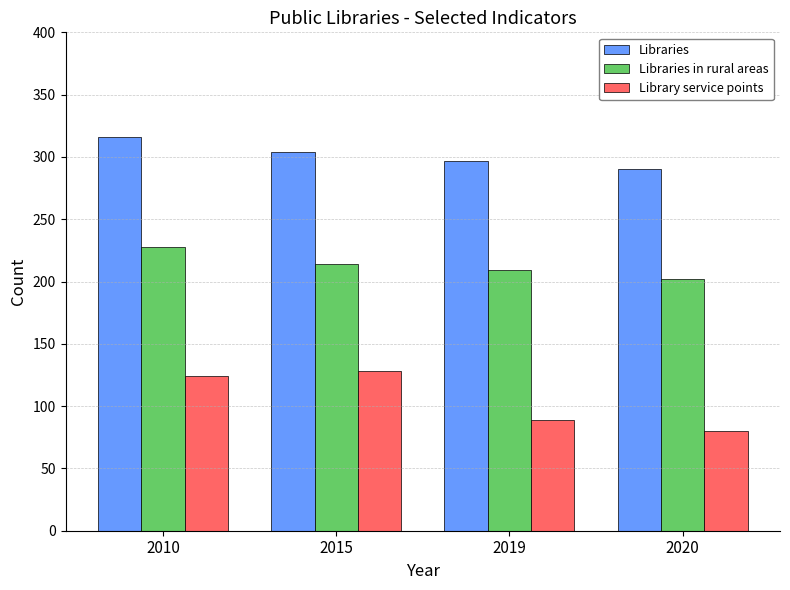

What are all the series names shown in the legend?

Libraries, Libraries in rural areas, Library service points